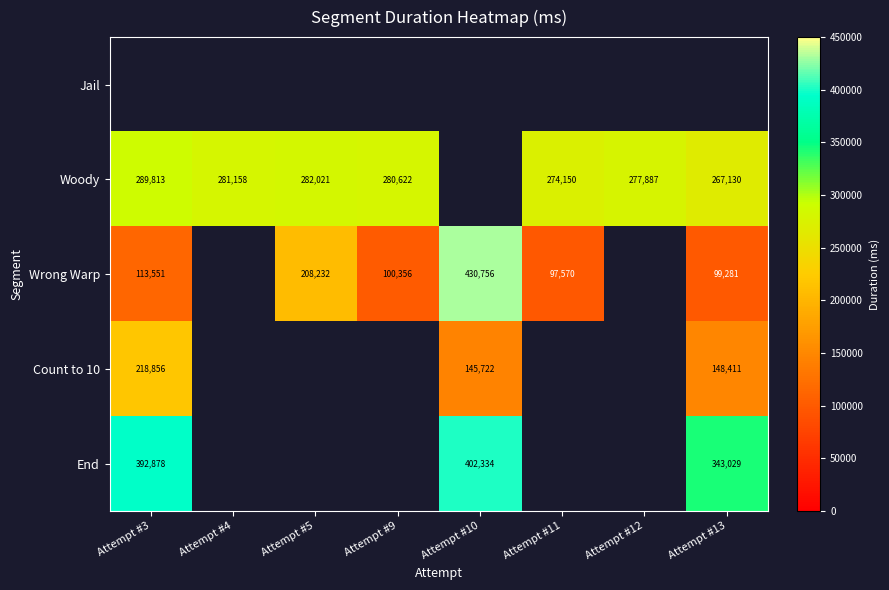

Which has a higher value, Attempt #10 or Attempt #13?

Attempt #10